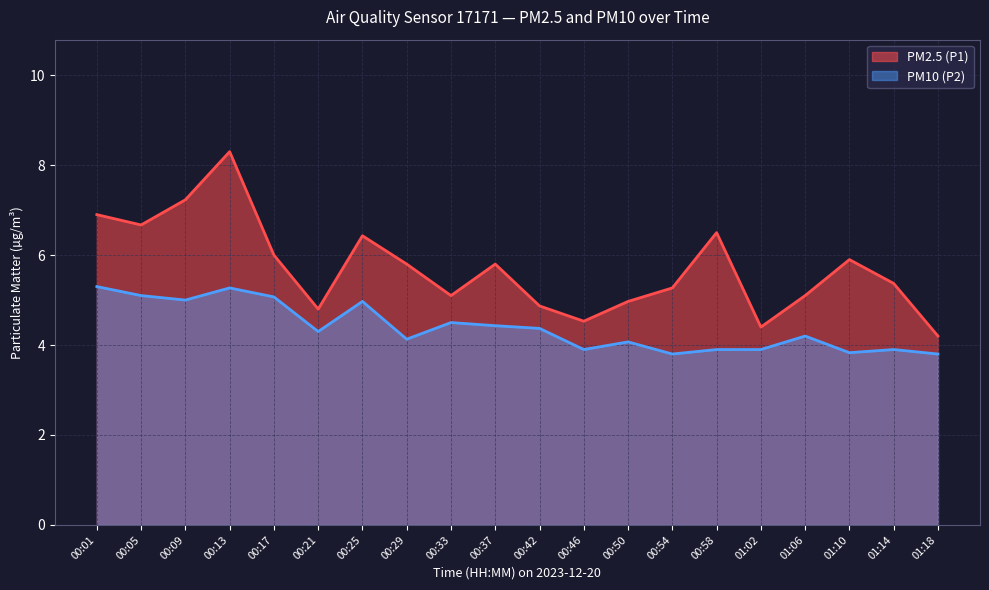

How many lines are shown in the chart?

2